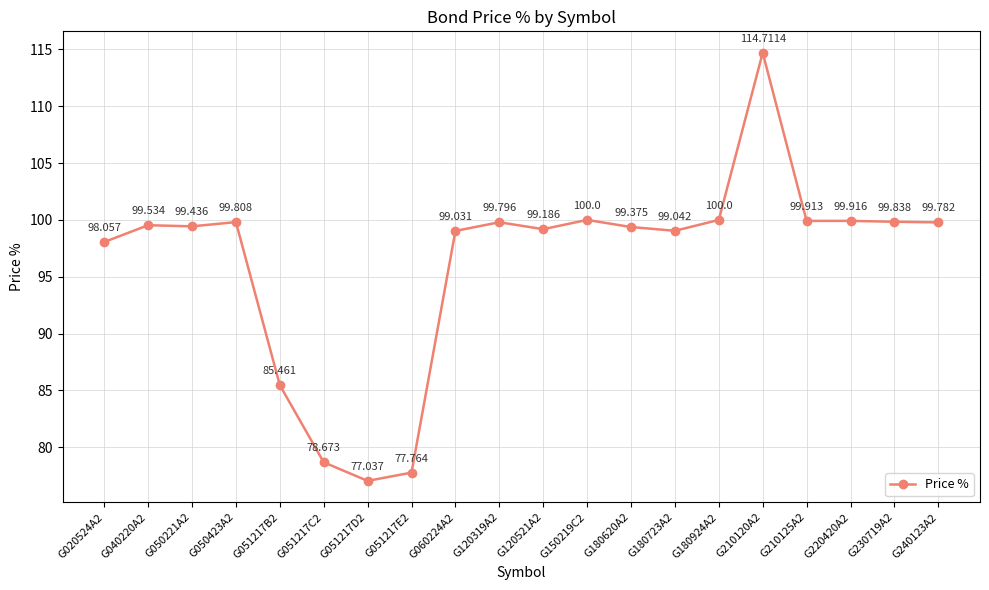

Is this an area chart (filled region under the line)?

No